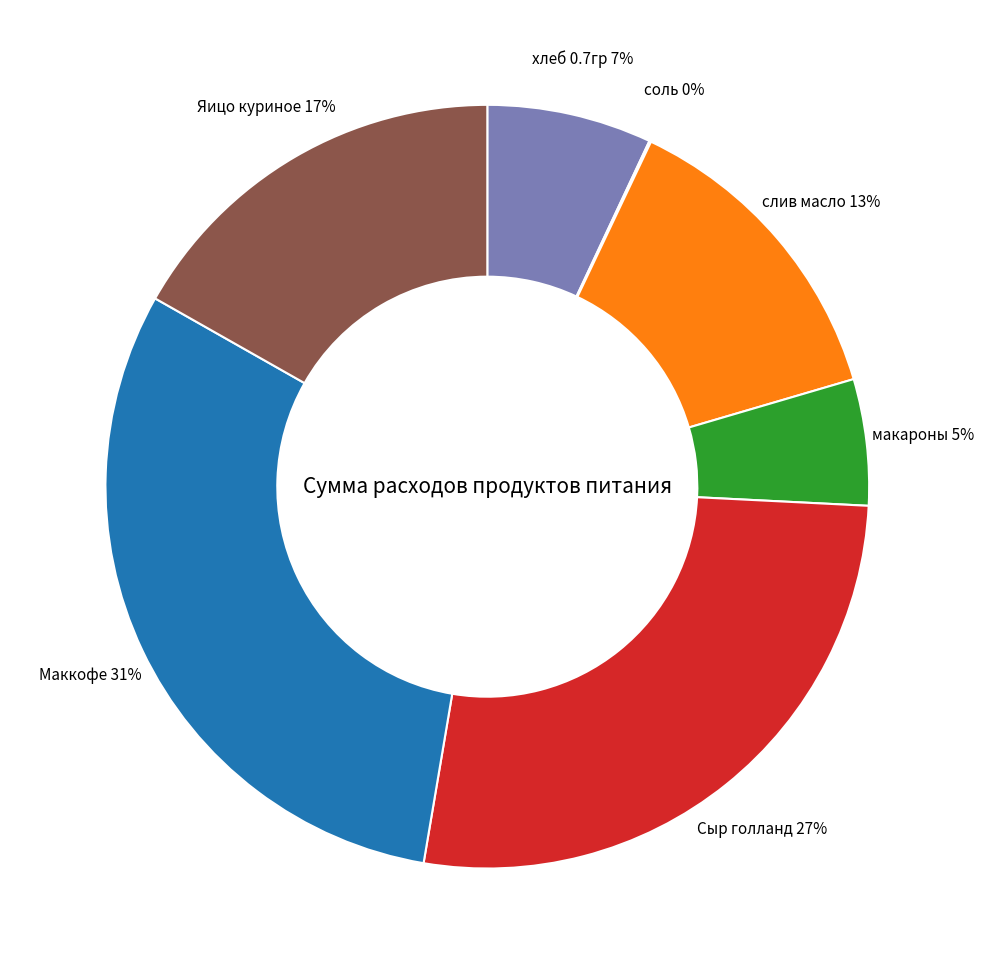

Do Яицо куриное and Маккофе together represent more than half of the pie?

No